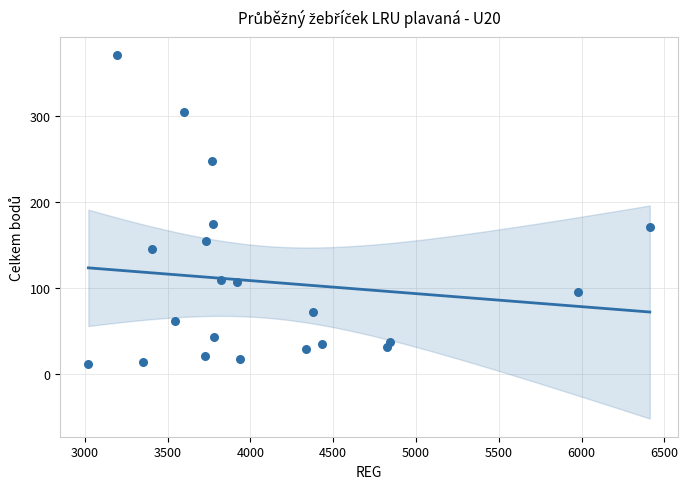

What is the range of X values (max minus min)?

3391